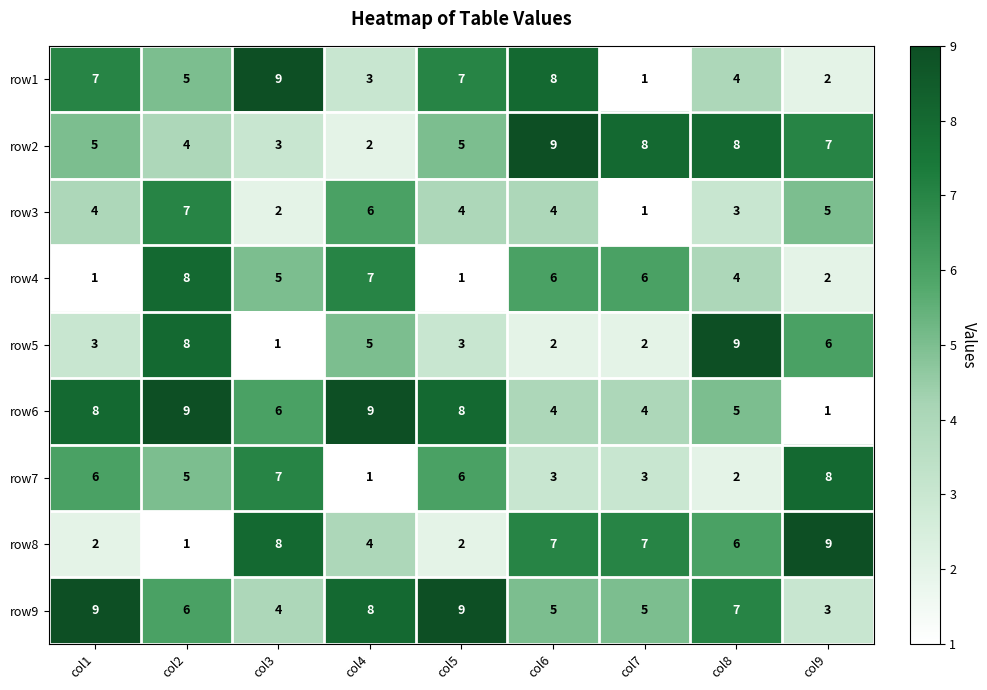

Which series has the largest total across all categories?

row9